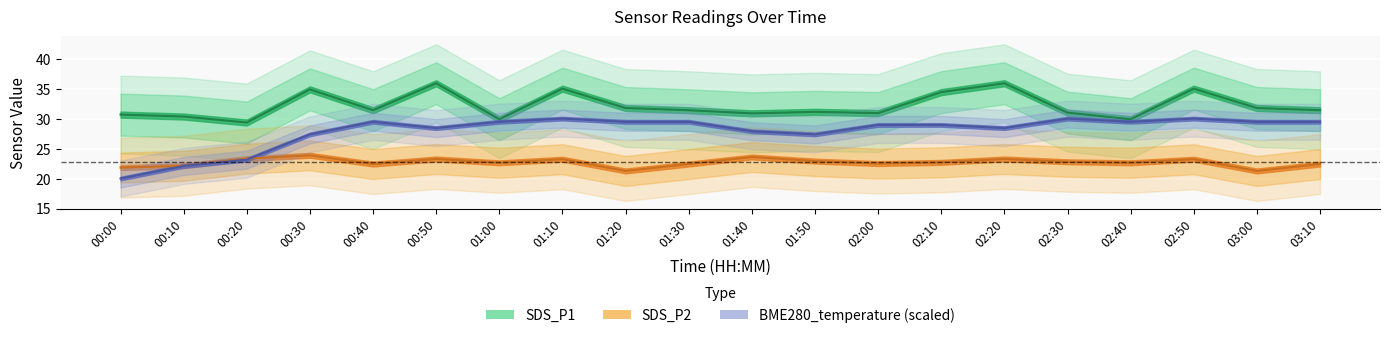

What is the sum of all SDS_P2 values?

453.8